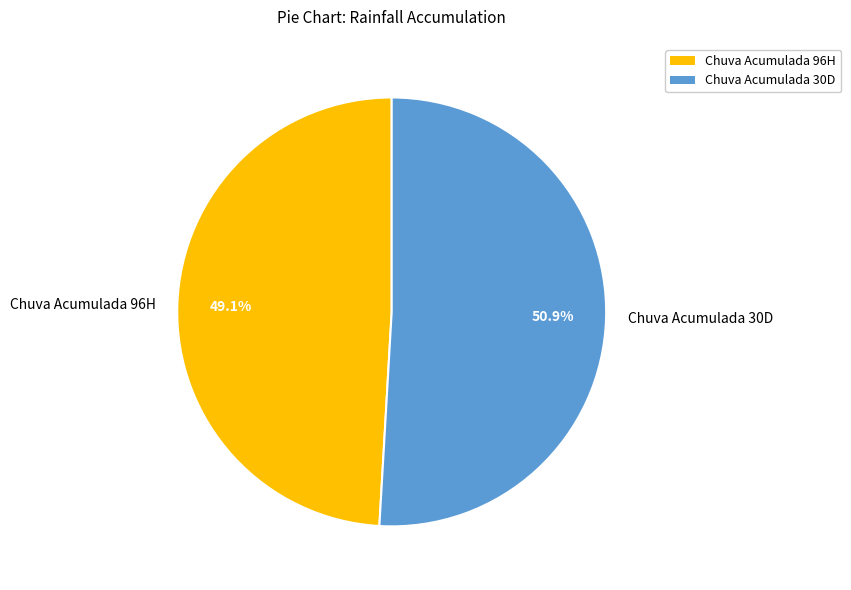

Does any single category account for the majority?

Yes